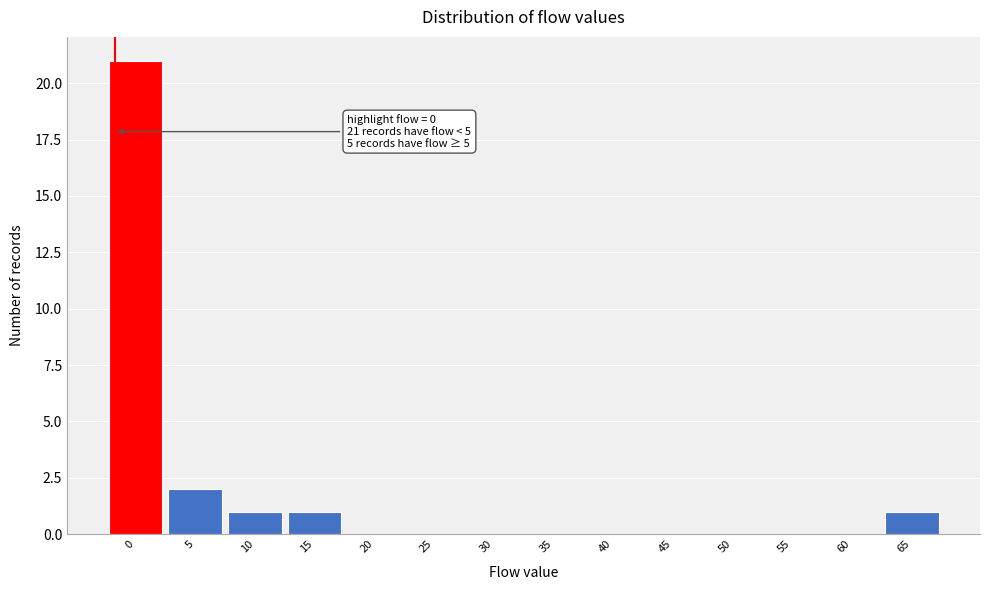

Reading left to right, extract all data points from this chart.

0=21	5=2	10=1	15=1	20=0	25=0	30=0	35=0	40=0	45=0	50=0	55=0	60=0	65=1